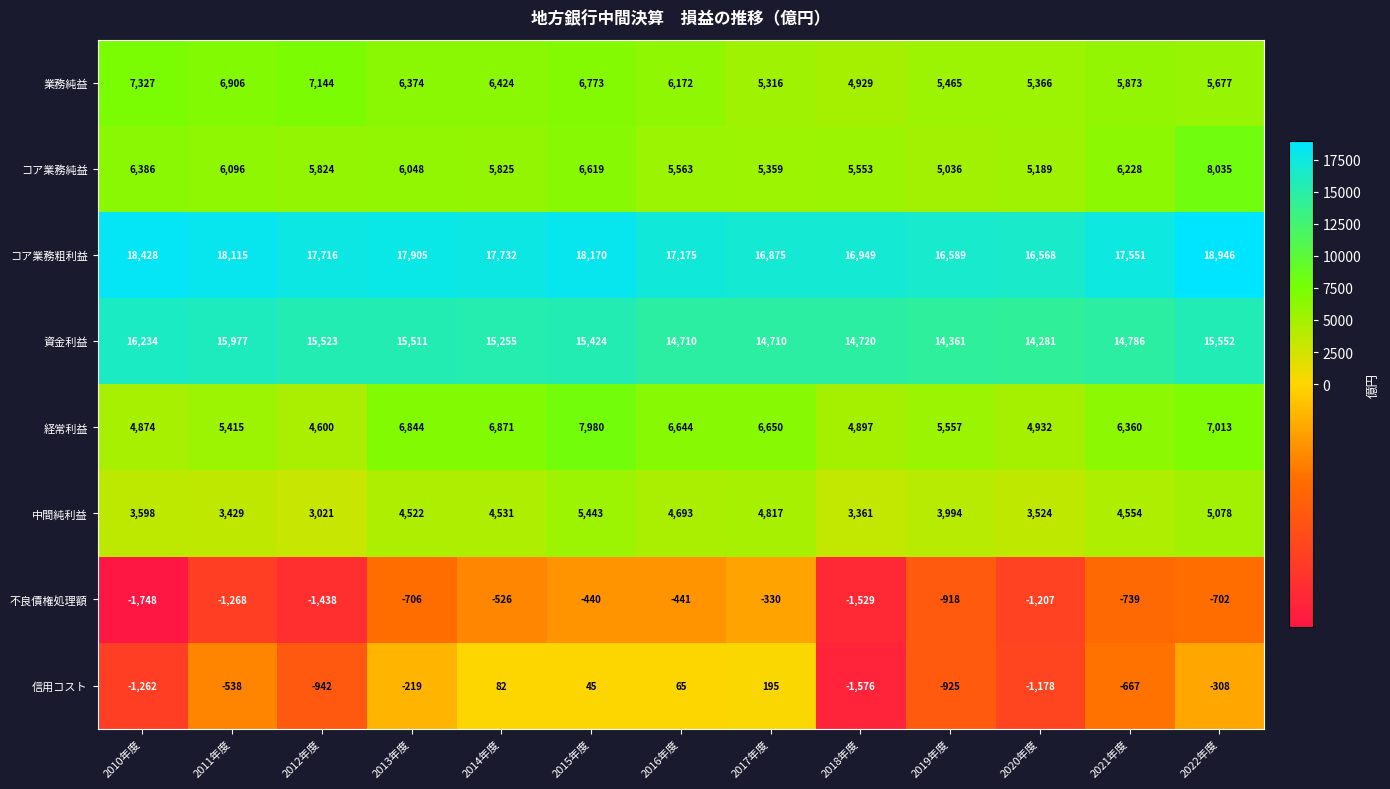

Which label corresponds to the largest value in the chart?

2022年度